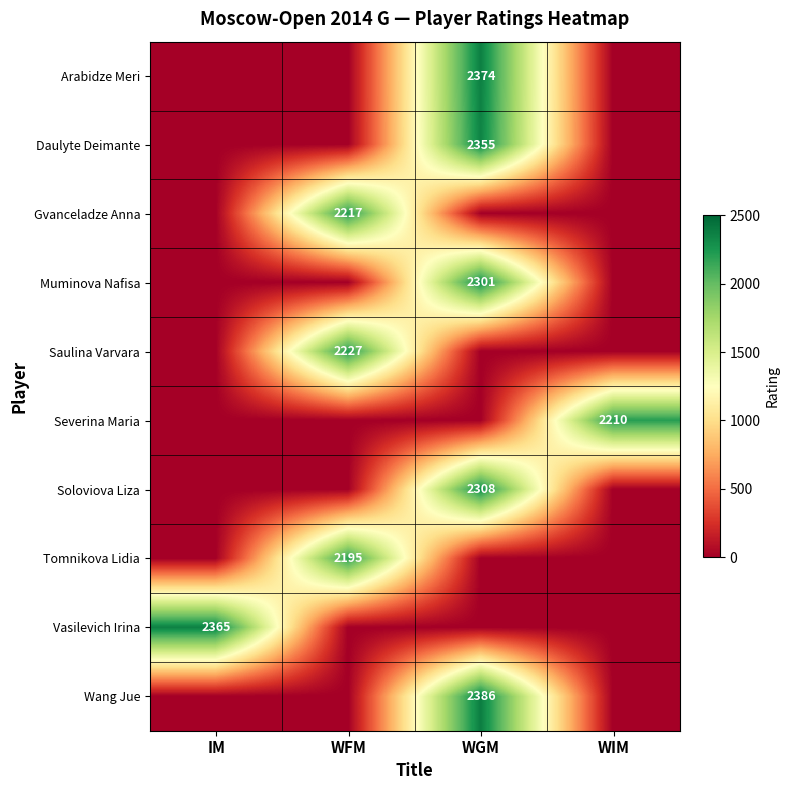

The Wang Jue series shows 1163 at WGM. True or false?

False